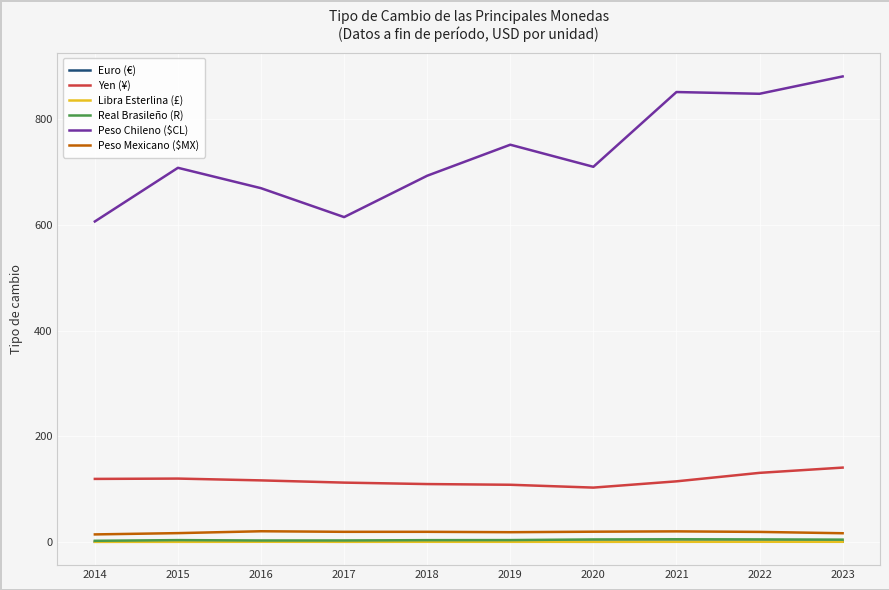

True or false: Yen (¥) and Real Brasileño (R) intersect in this chart.

False